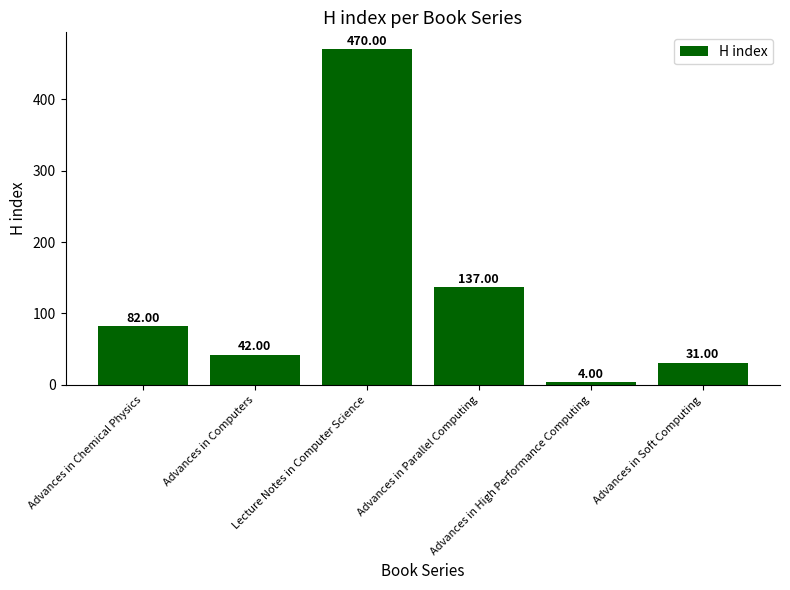

True or false: the data shows 82 at Advances in Chemical Physics.

True